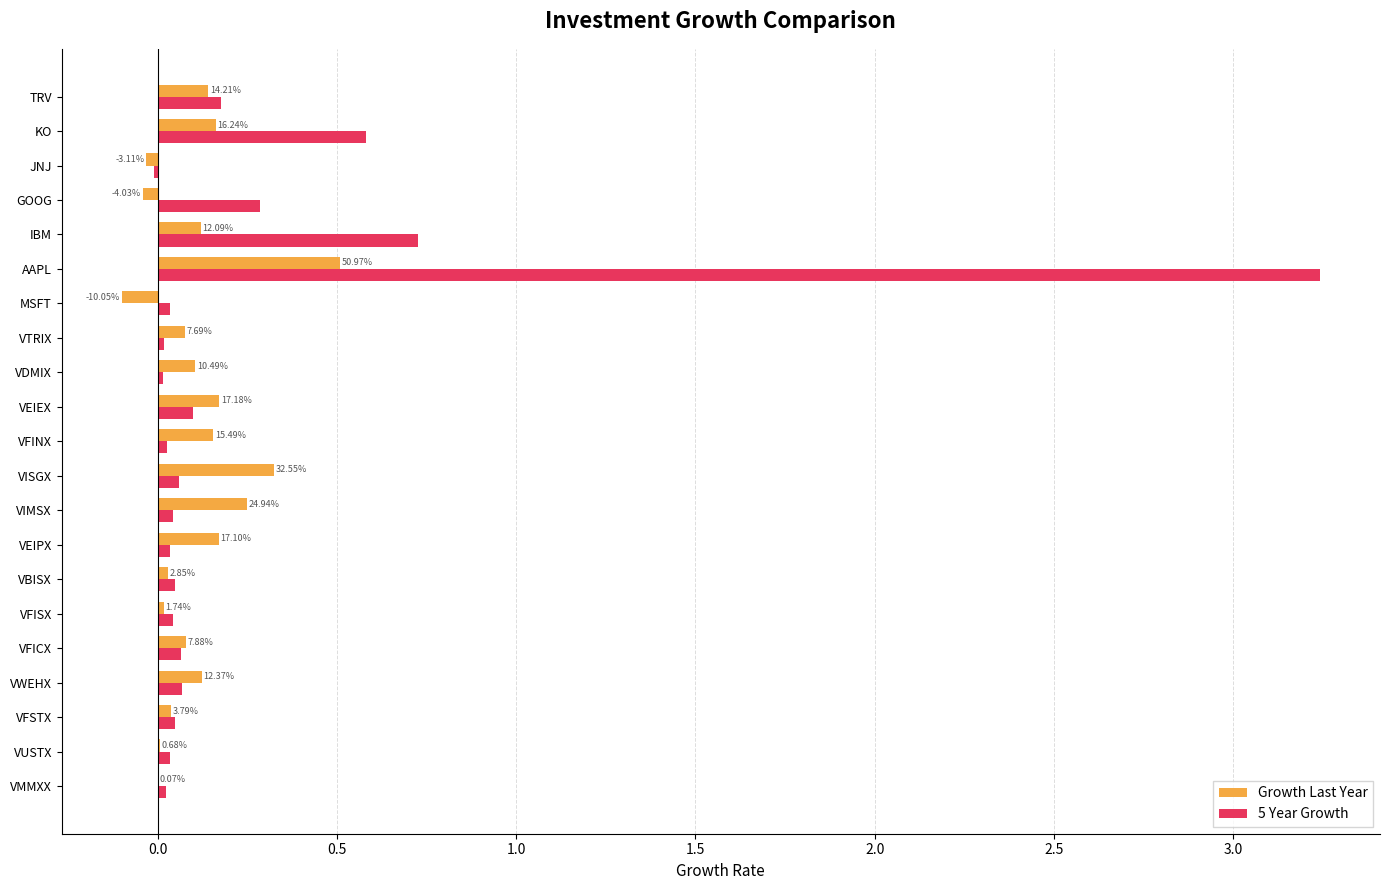

What are all the series names shown in the legend?

Growth Last Year, 5 Year Growth